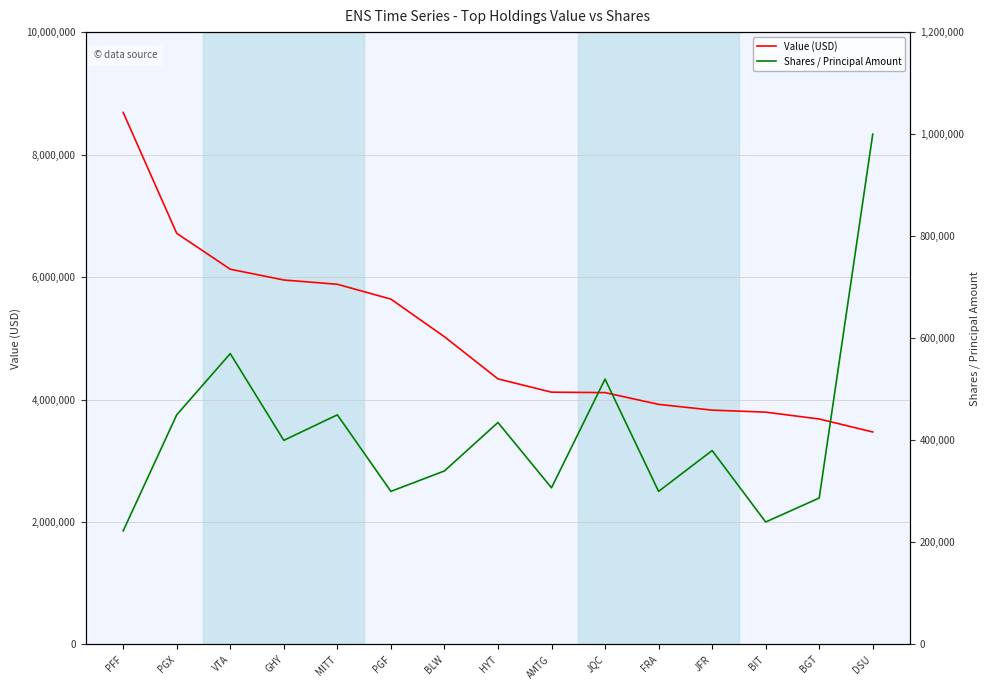

Is the value of Value (USD) at BIT greater than the value of Shares / Principal Amount at PFF?

Yes